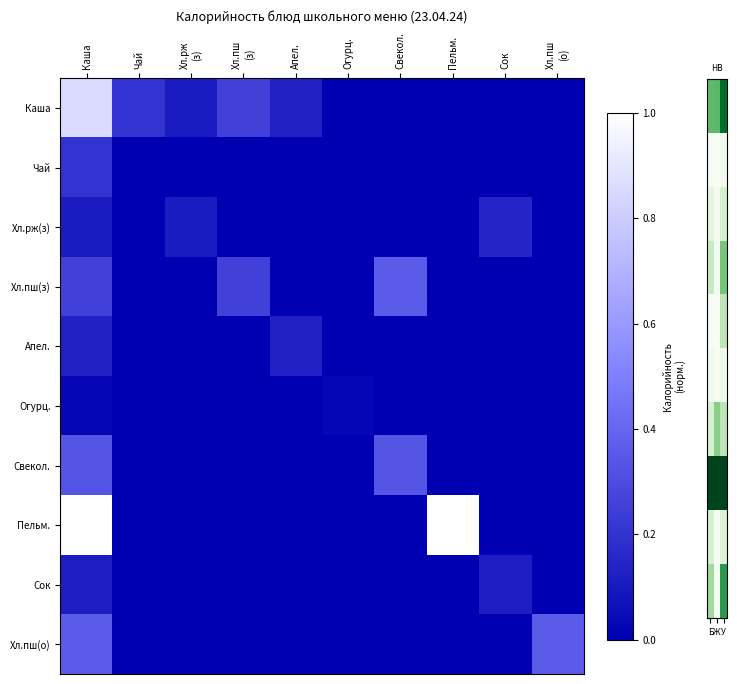

Which category has the lowest value across all series?

Б